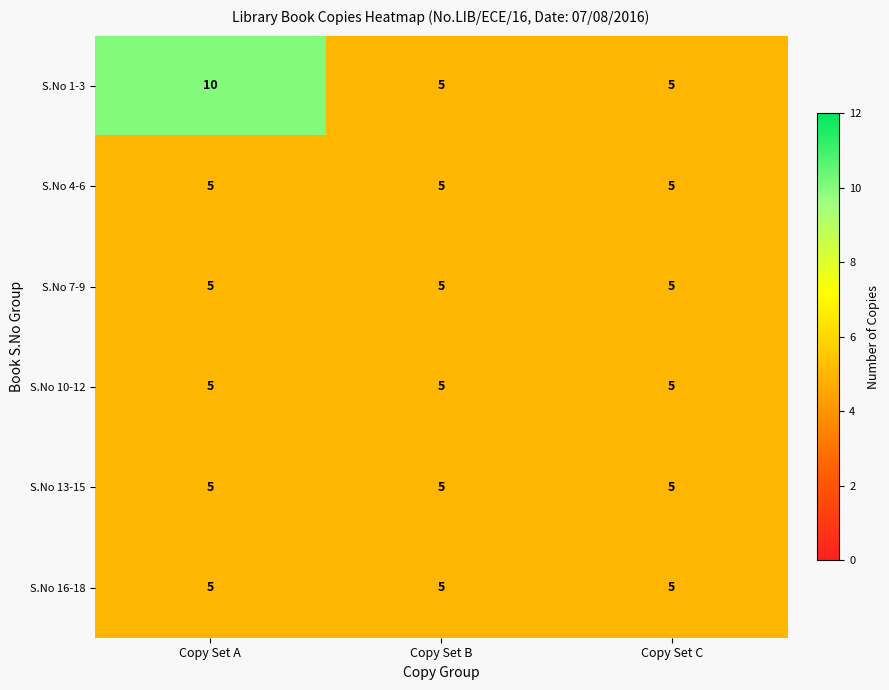

At how many categories does at least one series exceed 8?

1